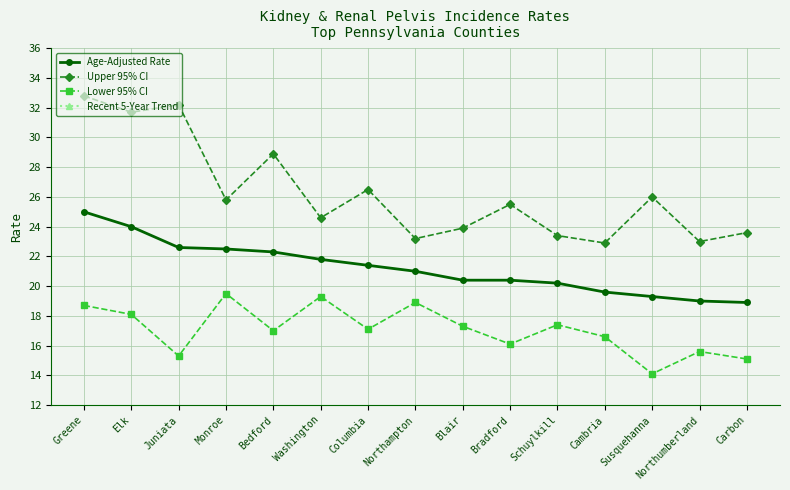

What is the sum of all Lower 95% CI values?

256.1